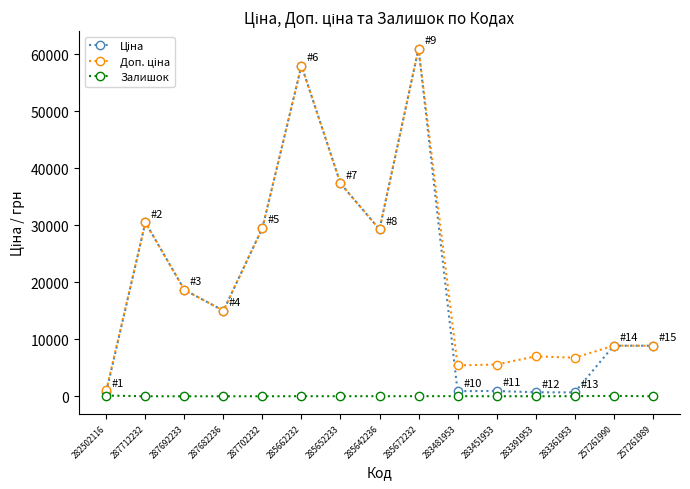

Is it true that Залишок equals 15.0 at 285672232?

True